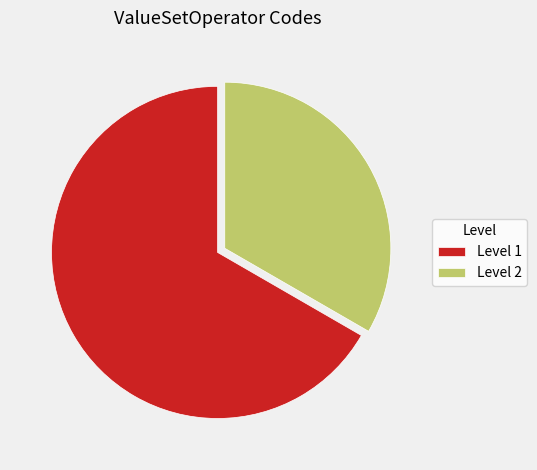

Which slice is the smallest?

Level 2